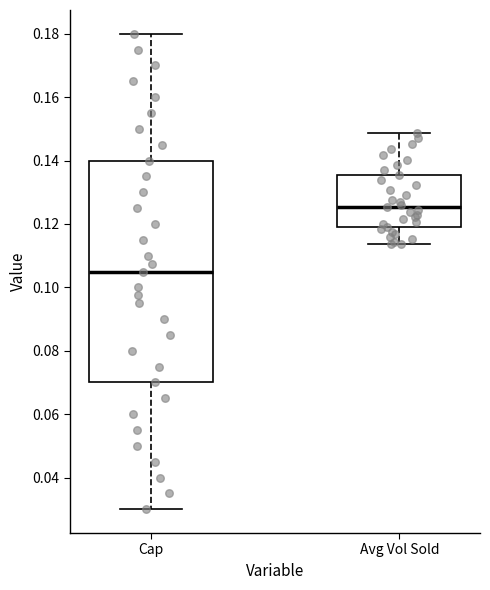

Where does the median line of the box for Avg Vol Sold sit on the y-axis? The values are not printed on the chart, so give them approximately, as read against the axis.

0.126